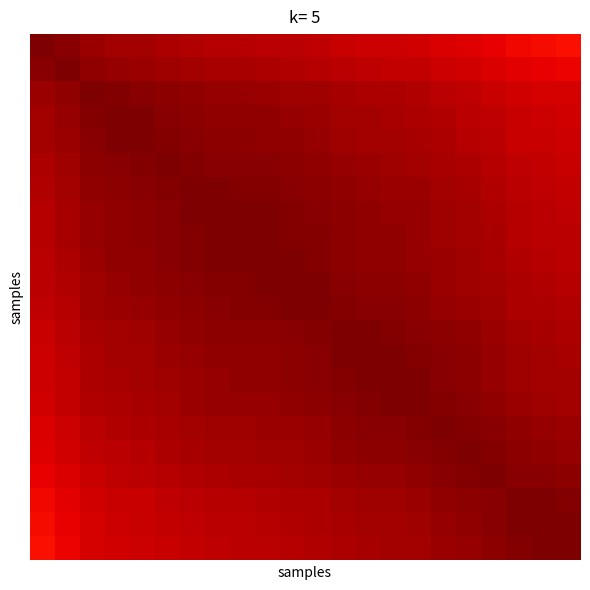

How many distinct data groups are displayed?

22